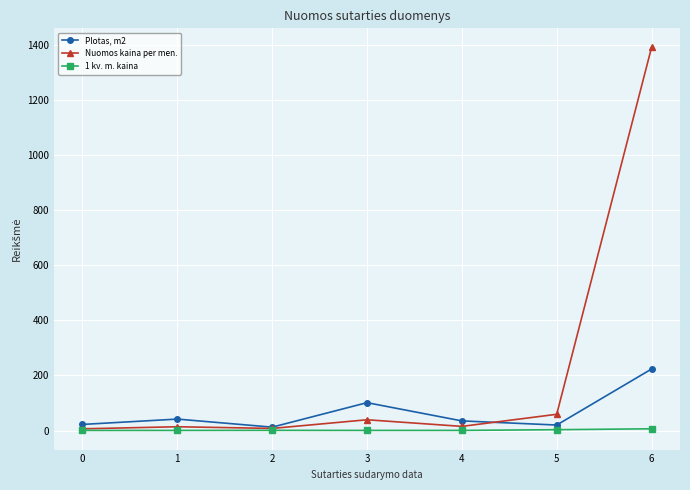

What is the value of the Plotas, m2 point at the 2nd from the left?

41.5